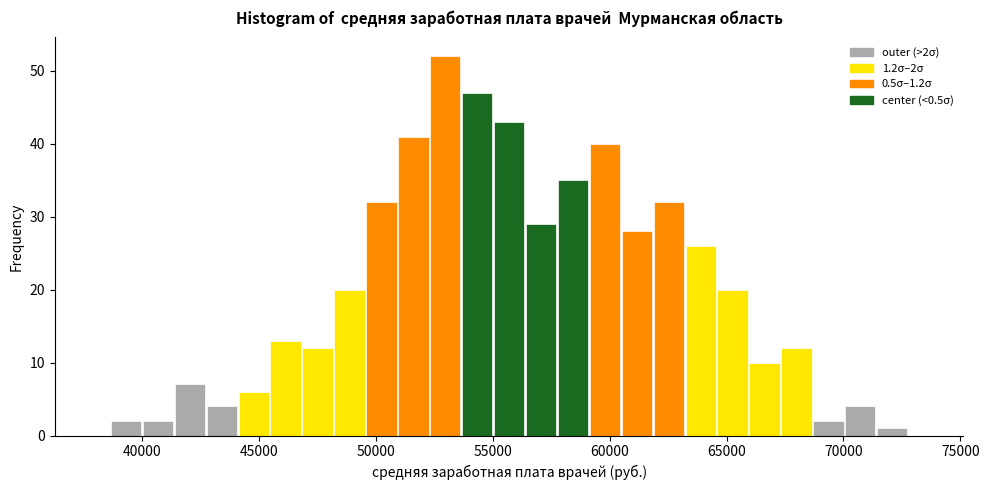

Read against the x-axis, roughly where is the centre of the tallest bar?

53000